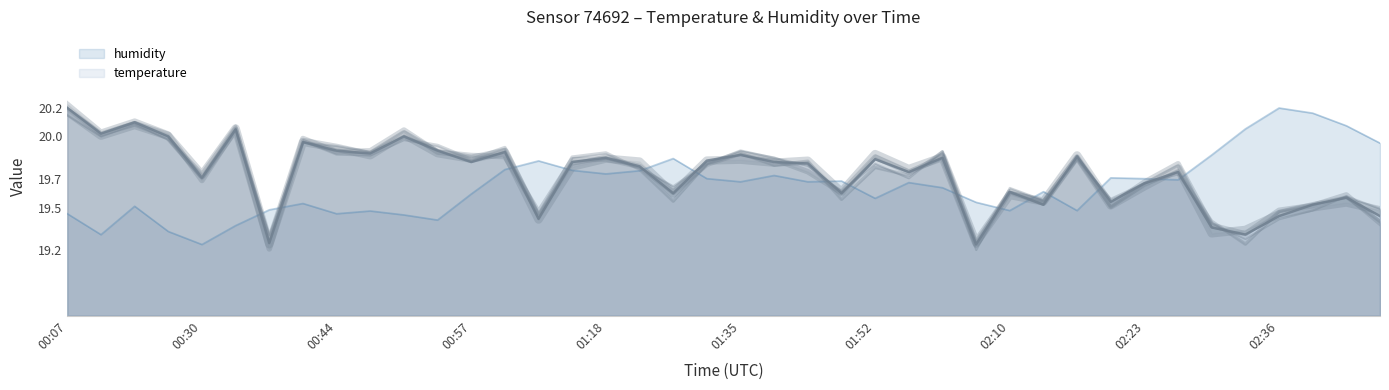

What is the average value of the temperature series?

19.7